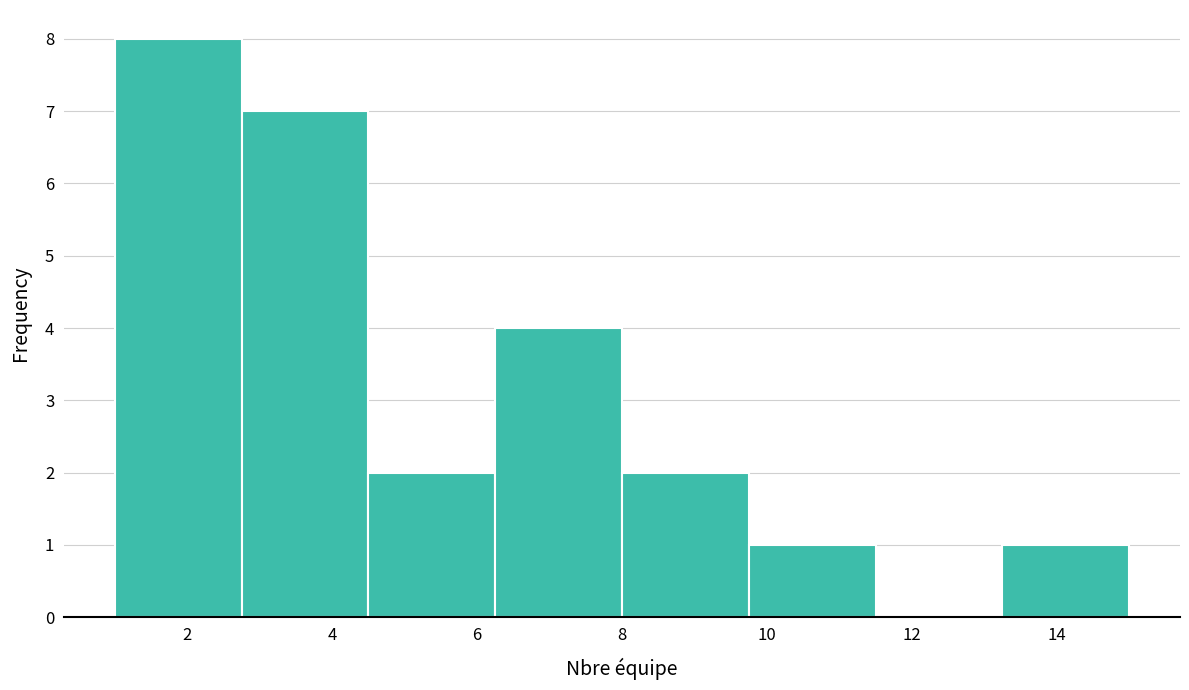

Reading left to right, transcribe this chart: for each bar, give the range it covers on the x-axis and its height. Neither the bar edges nor the heights are printed on the chart, so give them approximately, as read against the axes.

1.00 to 2.75: 8
2.75 to 4.50: 7
4.50 to 6.25: 2
6.25 to 8.00: 4
8.00 to 9.75: 2
9.75 to 11.50: 1
11.50 to 13.25: 0
13.25 to 15.00: 1